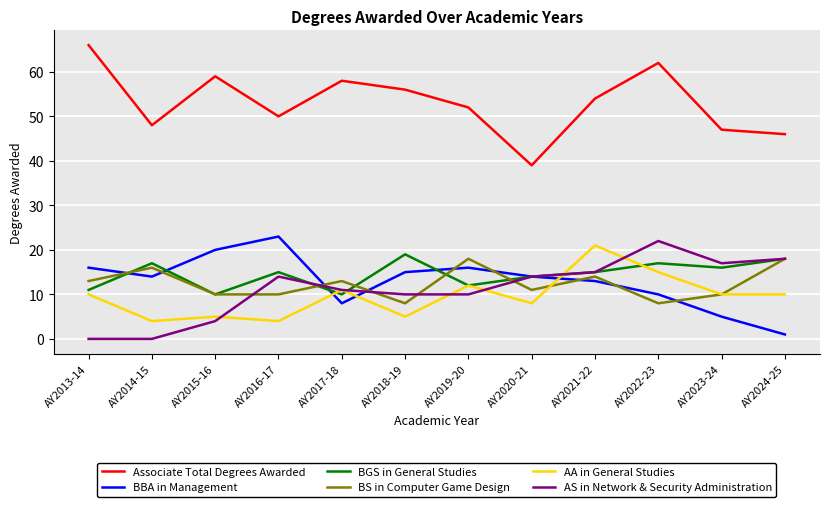

True or false: AS in Network & Security Administration has more than 0 interior local peaks.

True